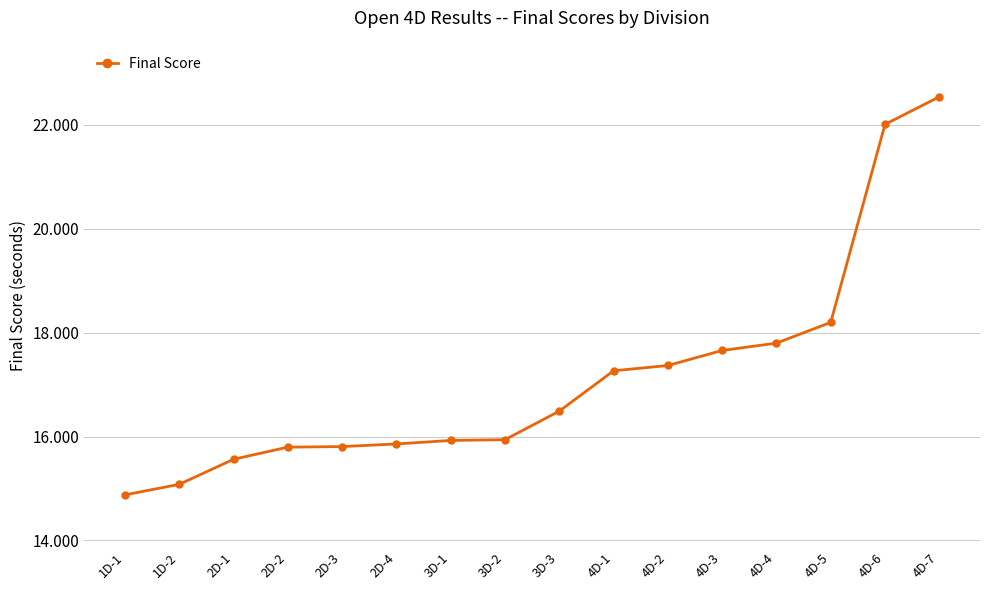

How many lines are shown in the chart?

1